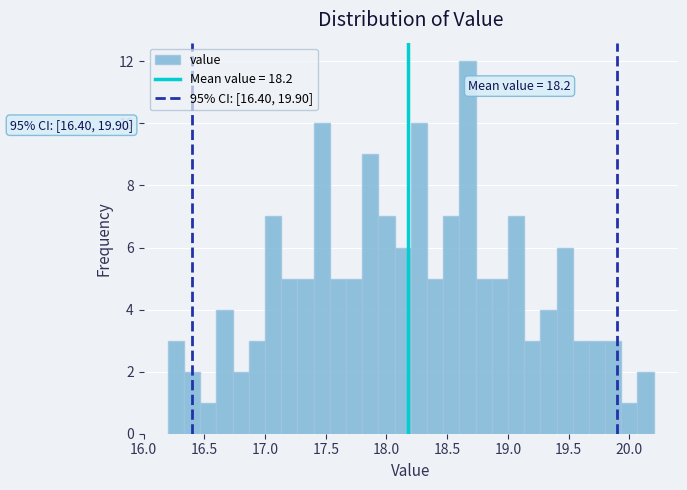

Around what value on the x-axis is the tallest bar? Give the approximate position of its centre, as read against the axis.

18.65